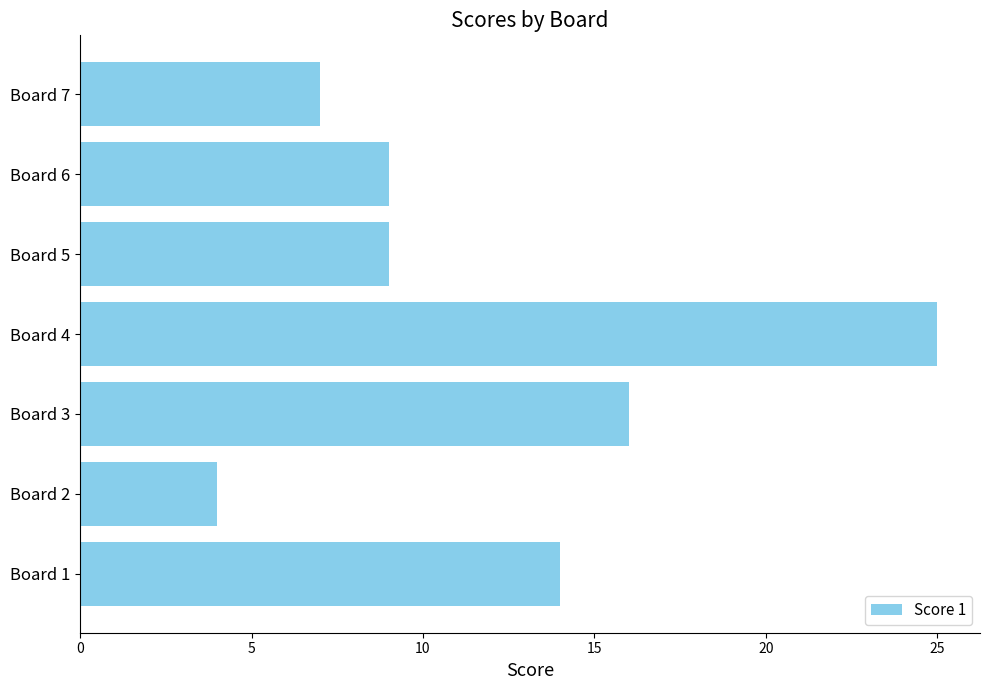

The value at Board 4 is 12. True or false?

False